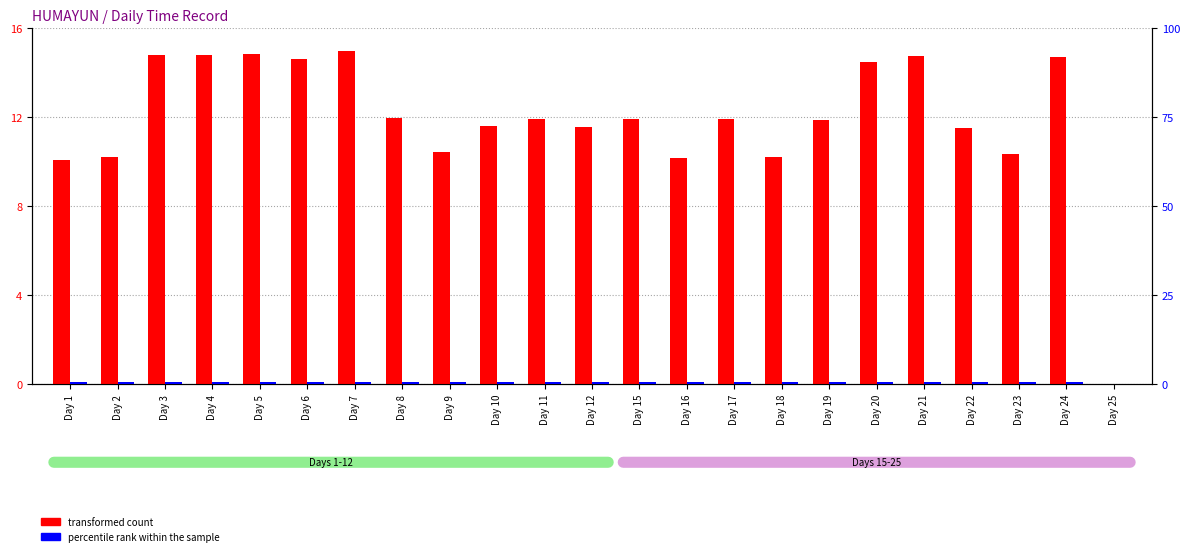

What is the value of the transformed count bar at the 19th from the left?

14.8